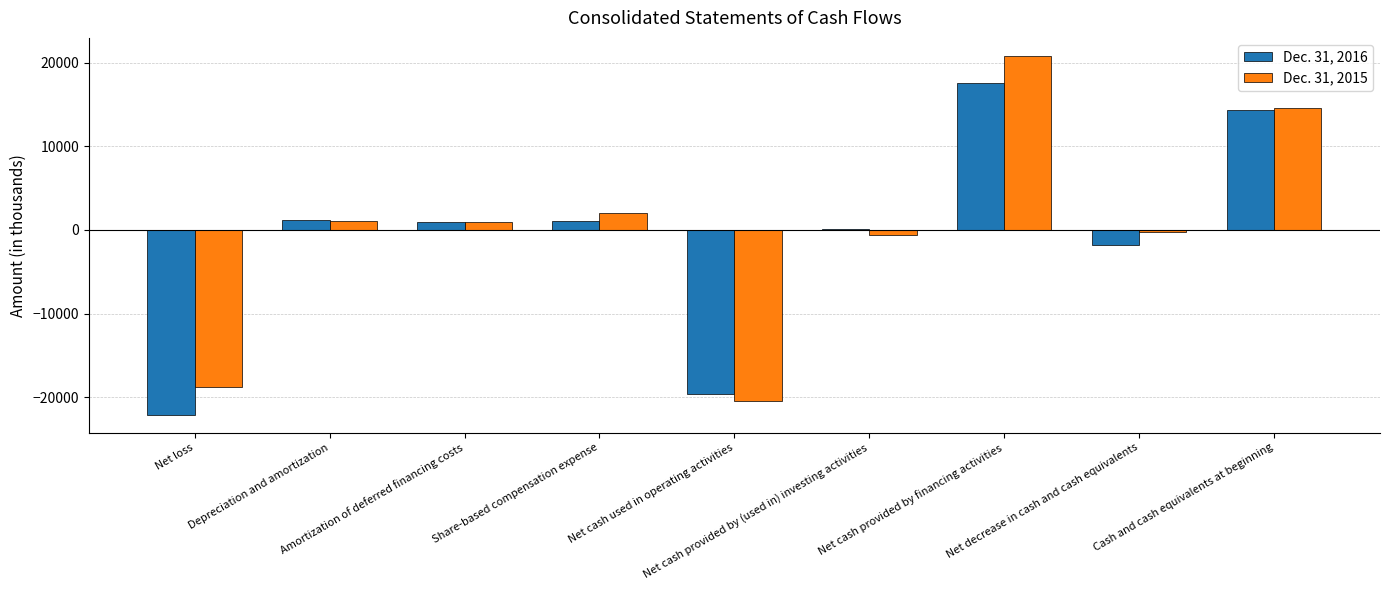

Is it true that Dec. 31, 2015 equals -613 at Net cash provided by (used in) investing activities?

True